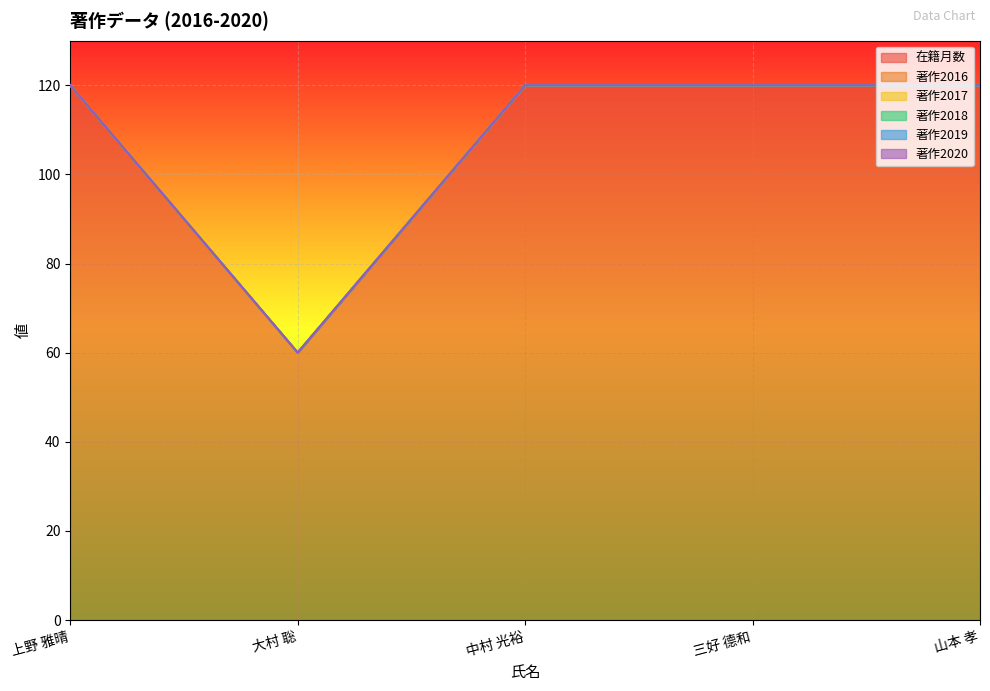

Which series has the largest range (max minus min)?

在籍月数